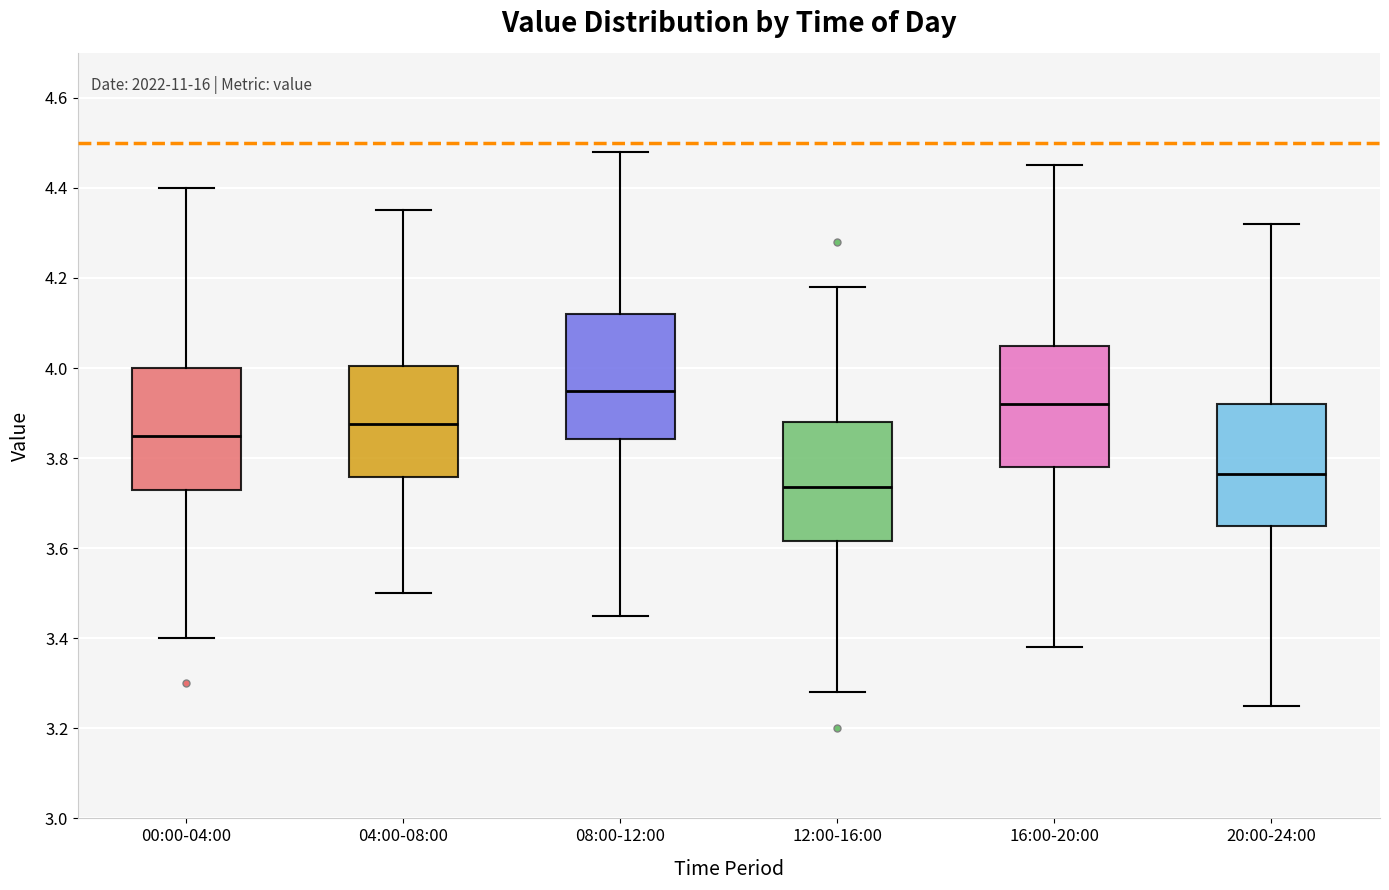

Which box's median line is the lowest?

12:00-16:00